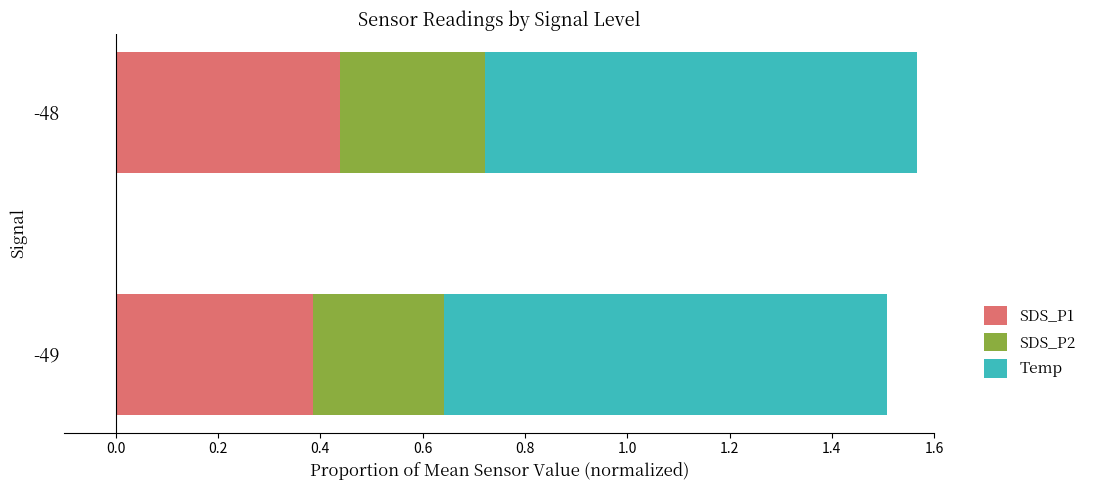

True or false: SDS_P1 has a value of 0.4 at -48.

True